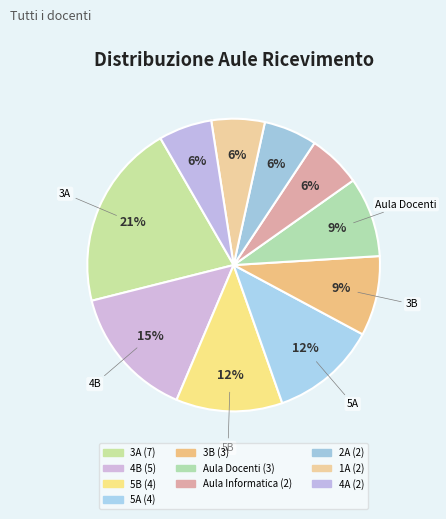

The 5B slice represents 22% of the pie. True or false?

False